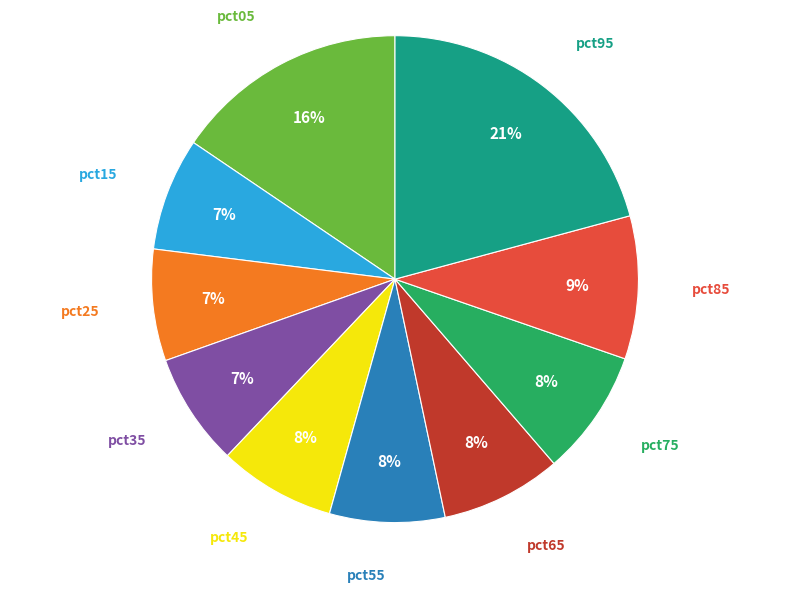

To the nearest percent, what is the average slice percentage?

10%